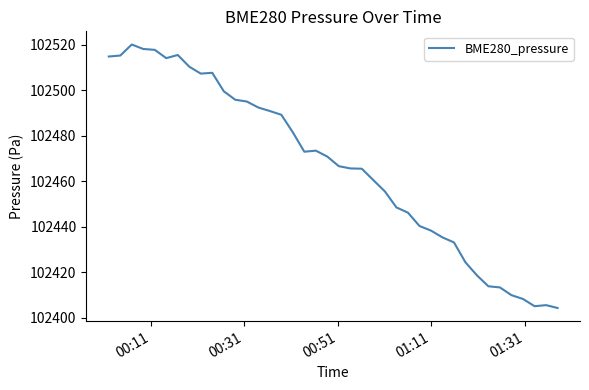

What is the smallest value displayed?

102404.3